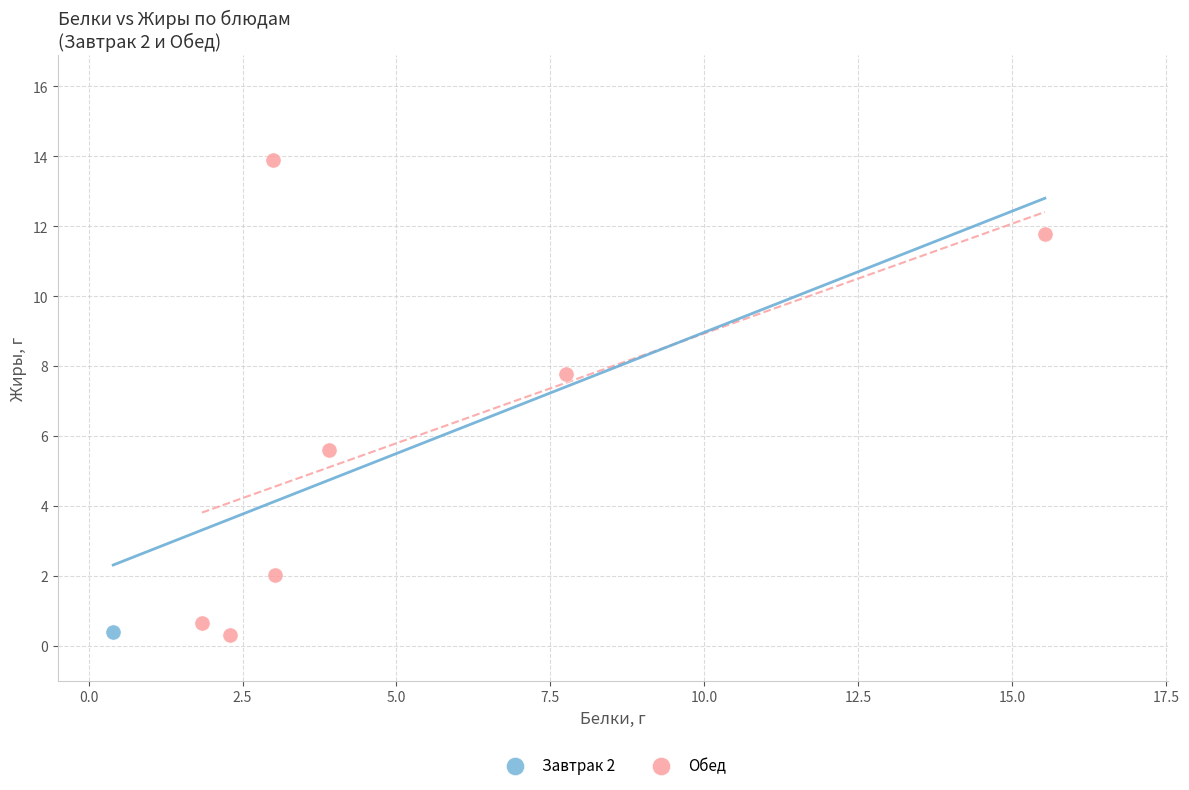

What are all the series names shown in the legend?

Завтрак 2, Обед